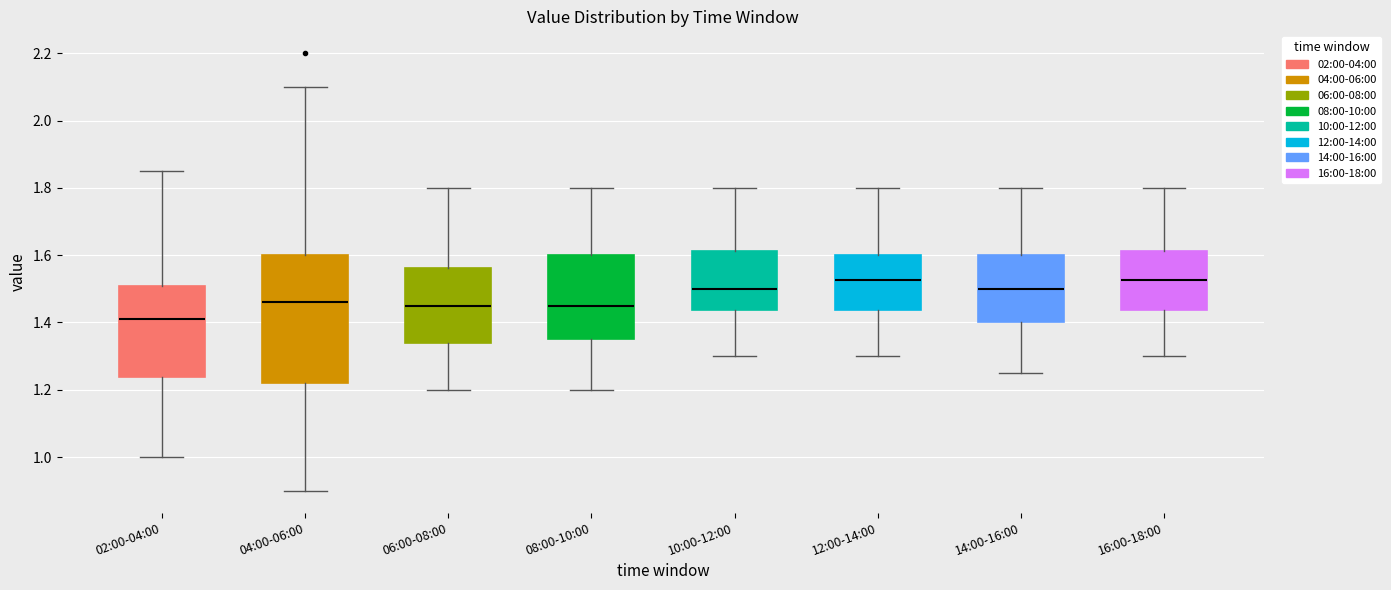

Comparing the boxes themselves (not the whiskers), which one is the tallest?

04:00-06:00